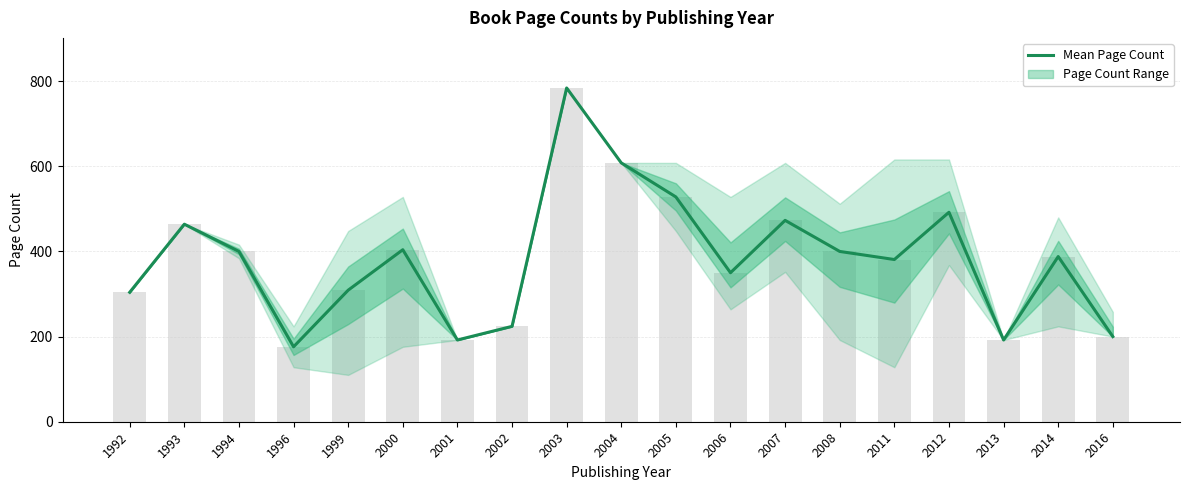

Reading left to right, what are all the values shown in this chart?

304	464	400	176	309	404	192	224	784	608	528	350	473	400	381	492	192	388	200